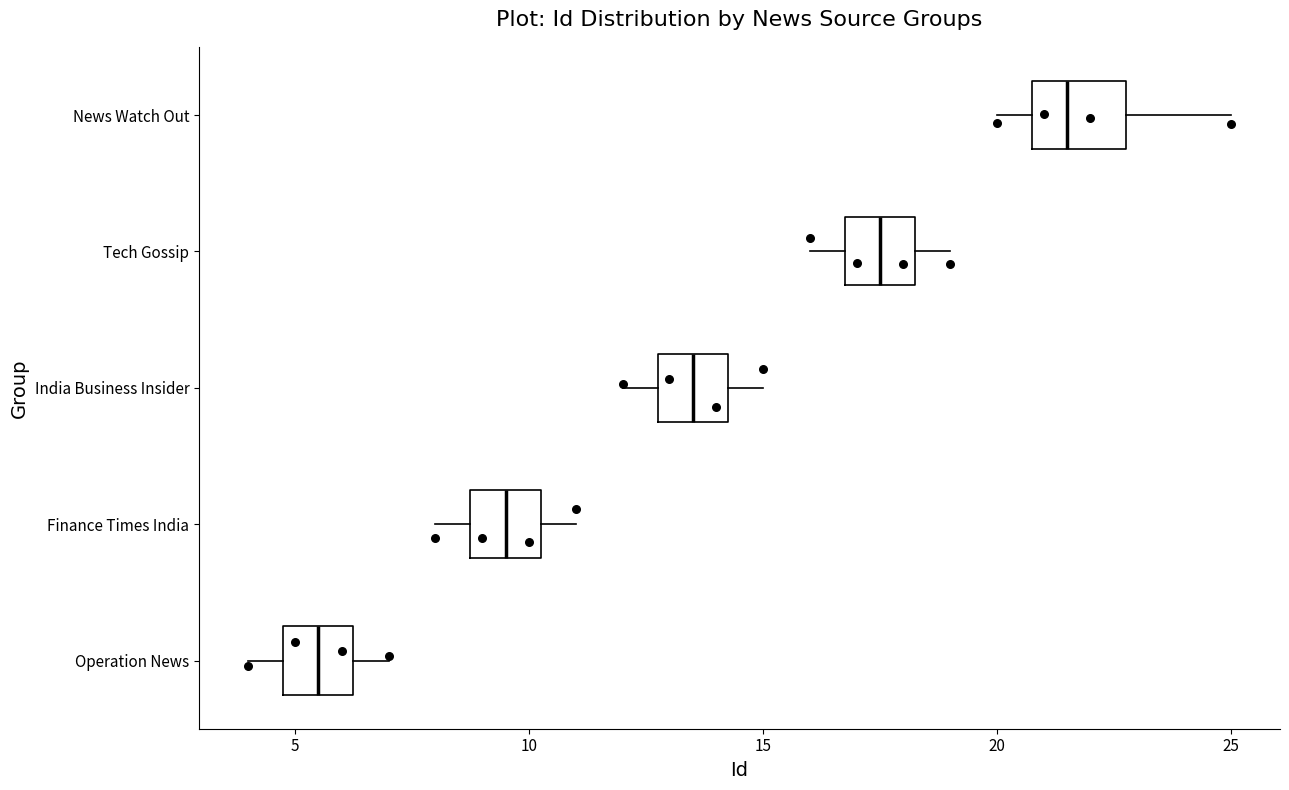

Comparing the boxes themselves (not the whiskers), which one is the widest?

News Watch Out